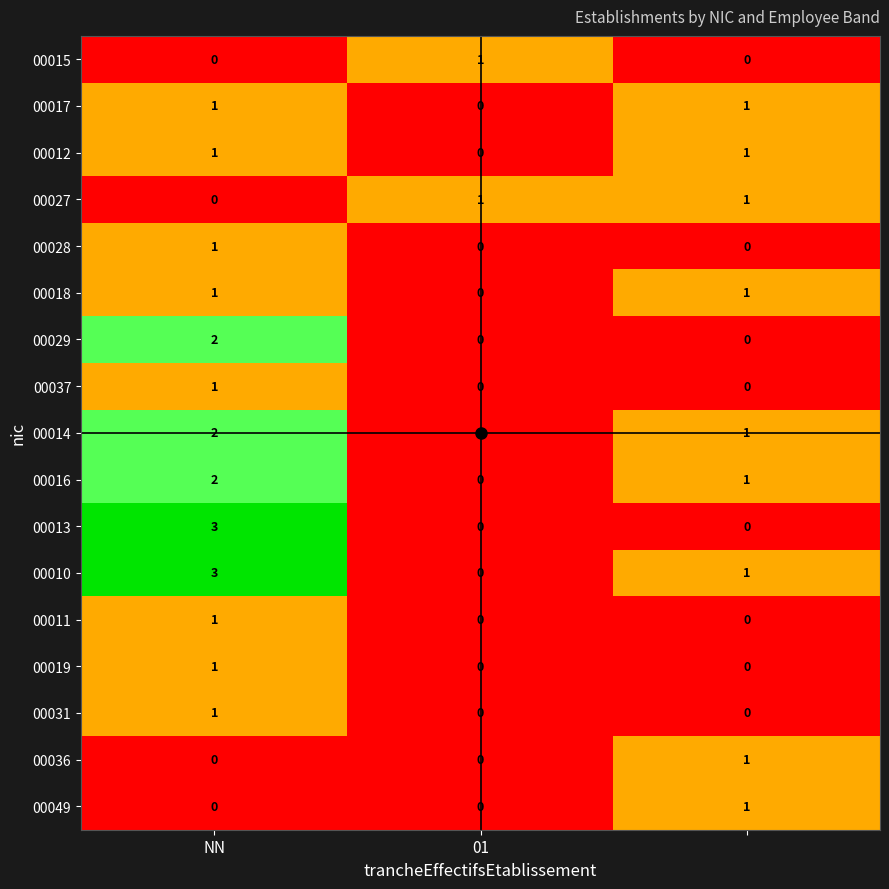

How many 00031 values are between 0 and 1?

3